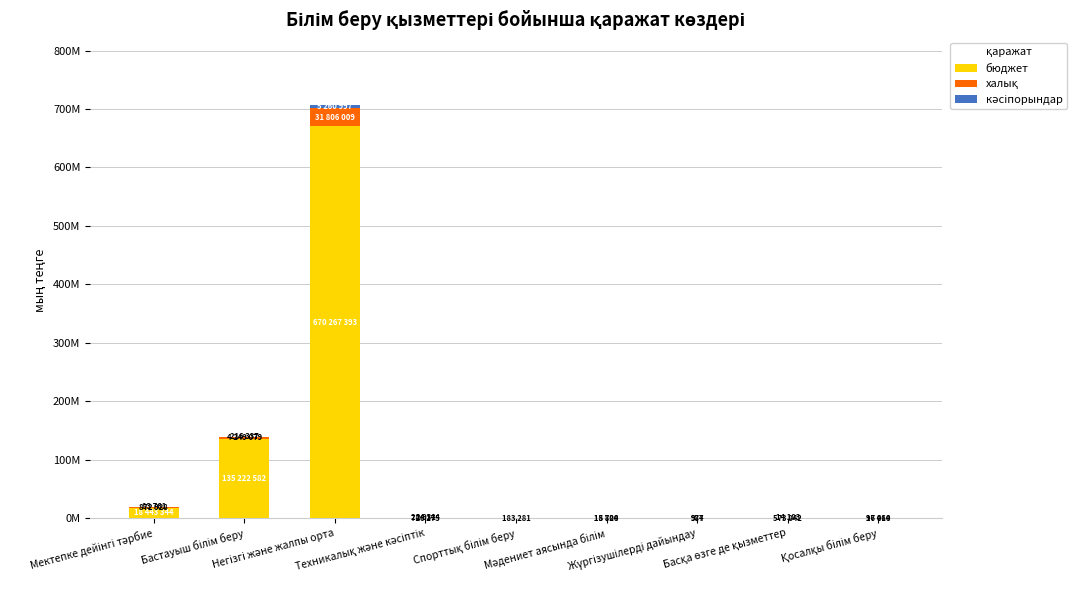

What is the label of the 7th bar from the left?

Жүргізушілерді дайындау